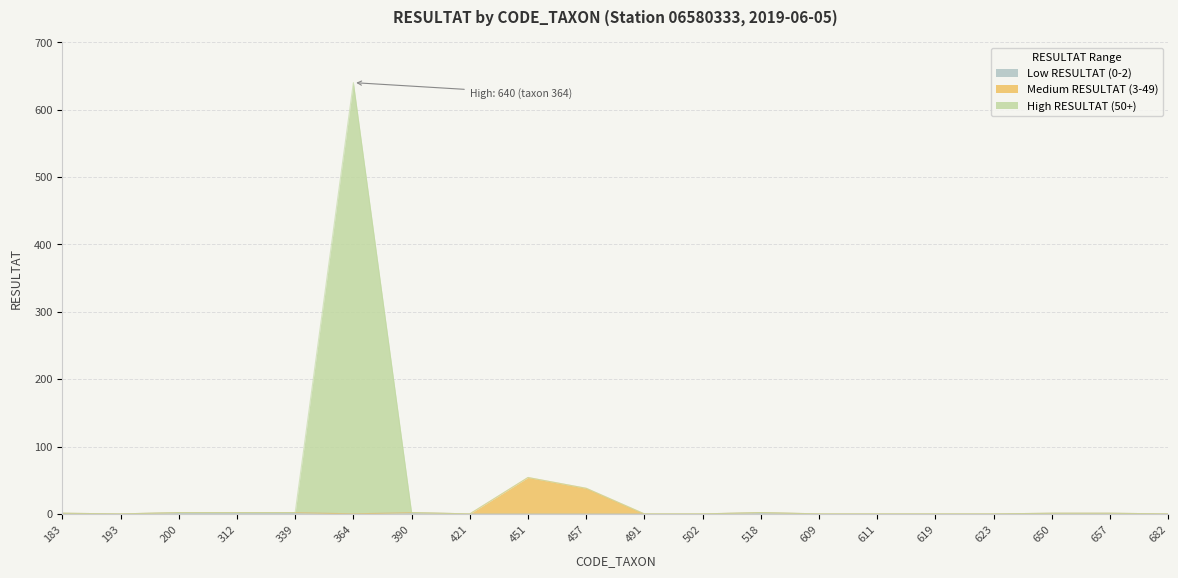

True or false: Low RESULTAT (0-2) has a value of 1 at 183.

True